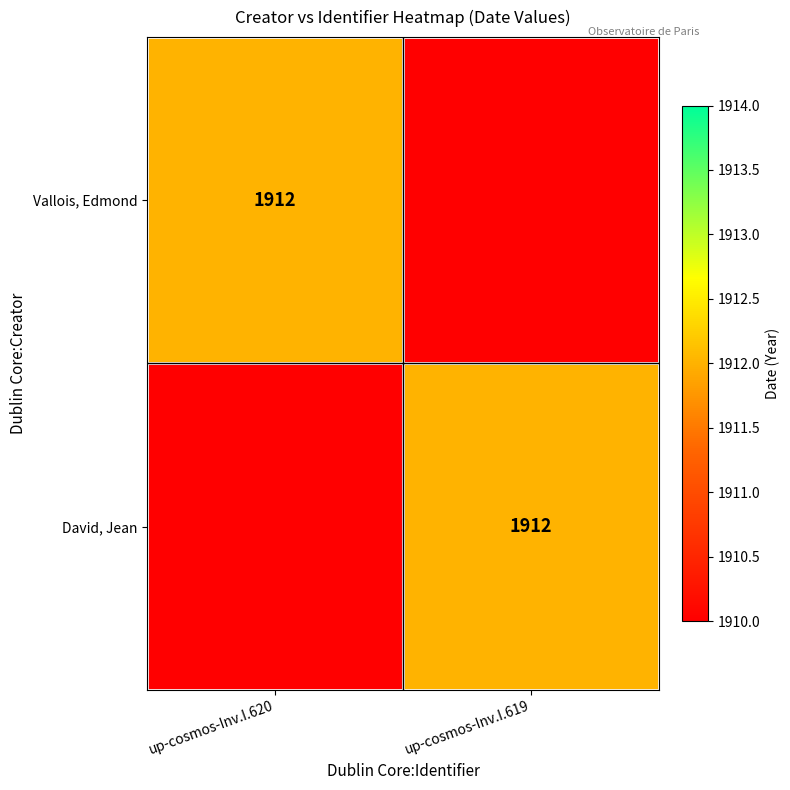

The value of Vallois, Edmond at up-cosmos-Inv.I.620 is 3231. True or false?

False